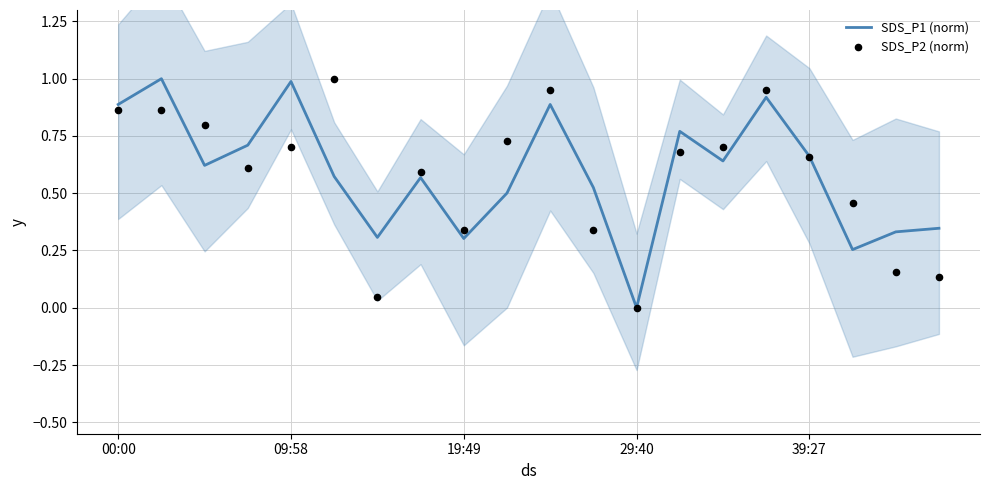

Which series has the largest total across all categories?

SDS_P1 (norm)